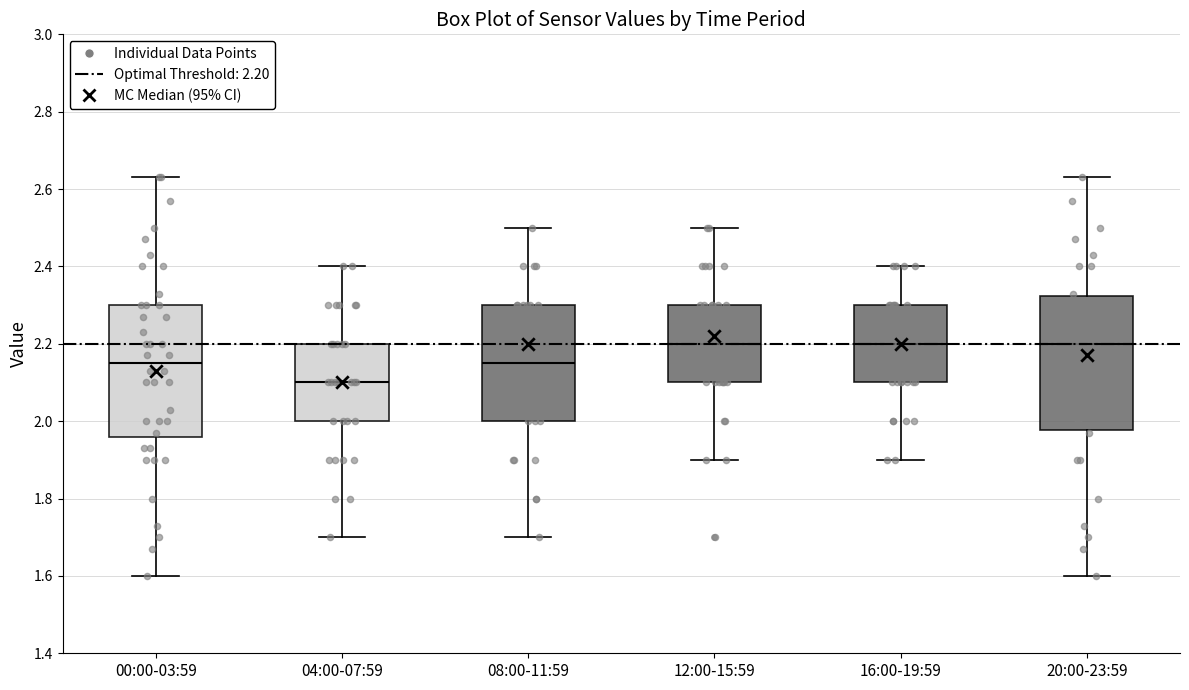

Reading left to right, transcribe this box plot: for each box, give where its median line is, the range the box spans, and where its two whiskers end, as read against the y-axis. The values are not printed on the chart, so give them approximately, as read against the axis.

00:00-03:59: median 2.16, box 1.96 to 2.30, whiskers 1.60 to 2.64
04:00-07:59: median 2.10, box 2.00 to 2.20, whiskers 1.70 to 2.40
08:00-11:59: median 2.16, box 2.00 to 2.30, whiskers 1.70 to 2.50
12:00-15:59: median 2.20, box 2.10 to 2.30, whiskers 1.90 to 2.50
16:00-19:59: median 2.20, box 2.10 to 2.30, whiskers 1.90 to 2.40
20:00-23:59: median 2.20, box 1.98 to 2.32, whiskers 1.60 to 2.64